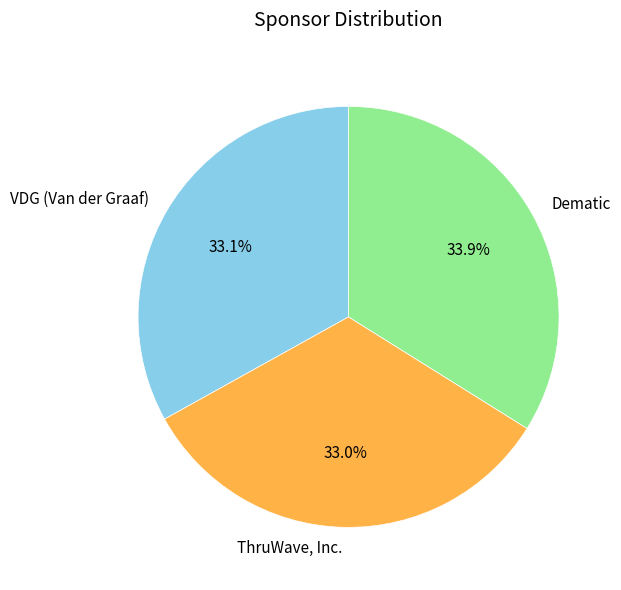

Combined, what portion of the pie is Dematic and VDG (Van der Graaf)?

67.0%